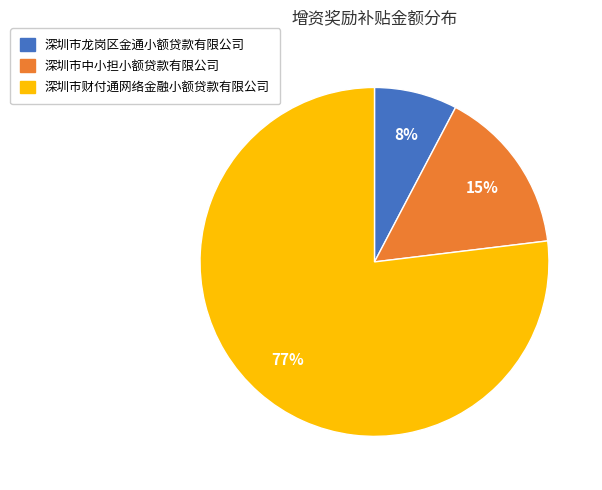

Is the sum of 深圳市龙岗区金通小额贷款有限公司 and 深圳市中小担小额贷款有限公司 greater than half?

No